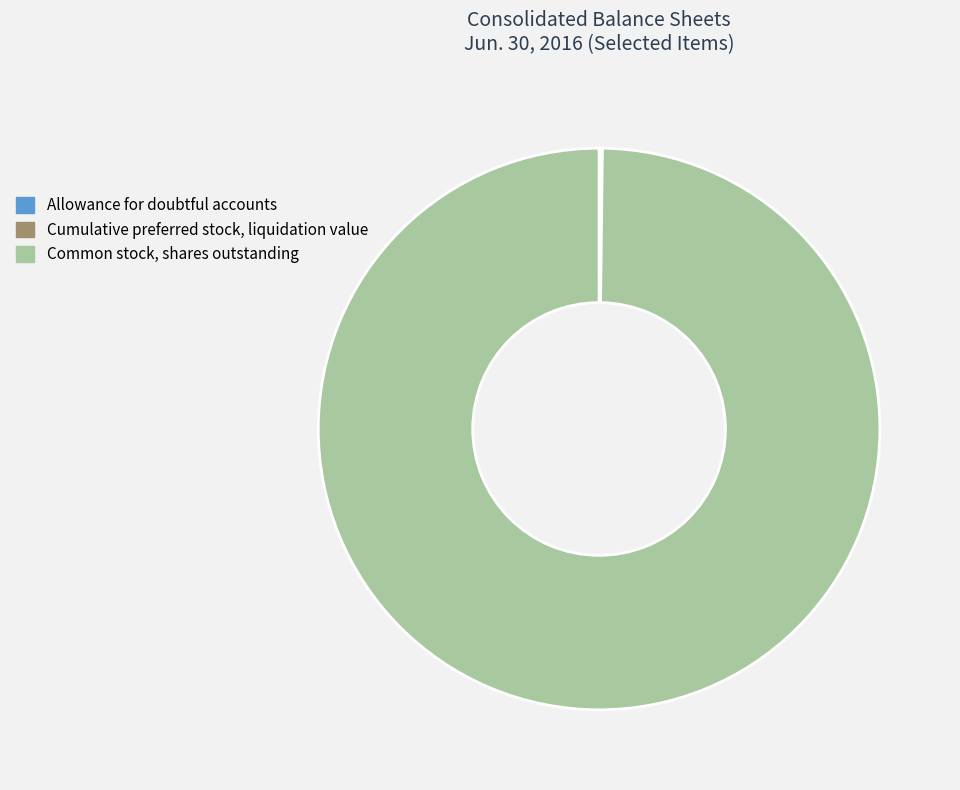

Is Common stock, shares outstanding the majority of the pie?

Yes